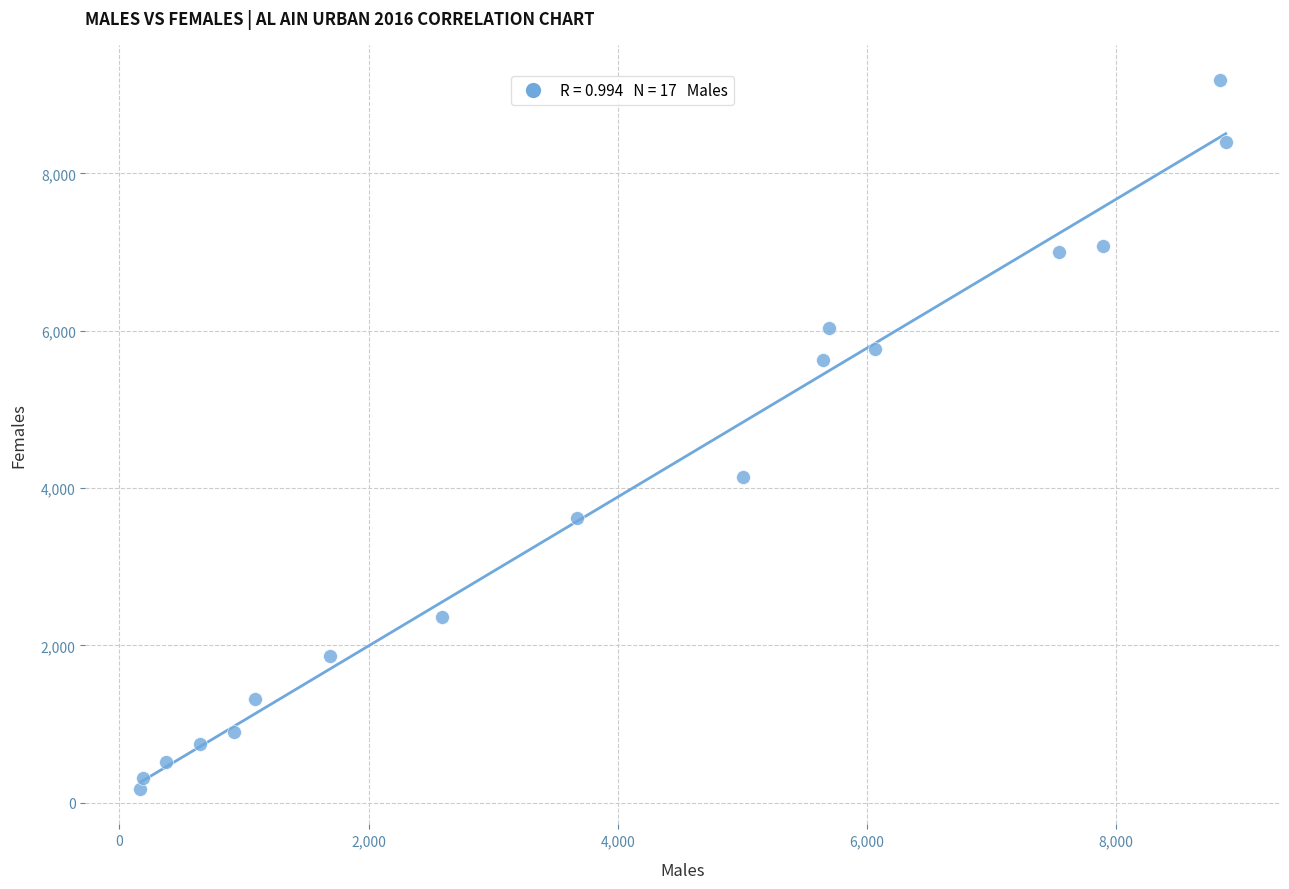

What is the range of Y values (max minus min)?

9010